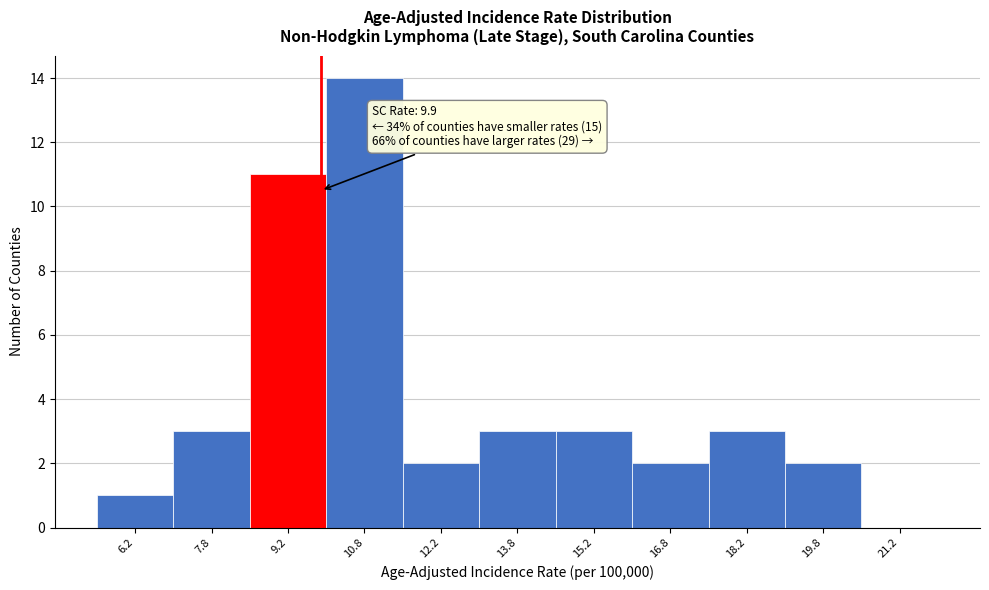

Which range on the x-axis has the tallest bar?

10.0 to 11.5